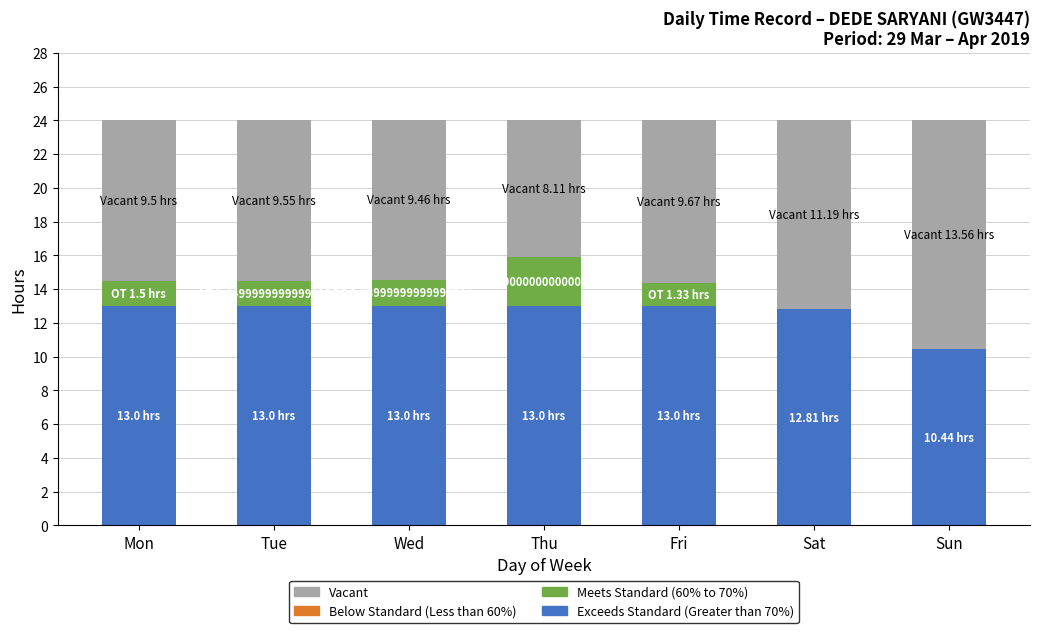

What is the total value across all series at Thu?

24.0